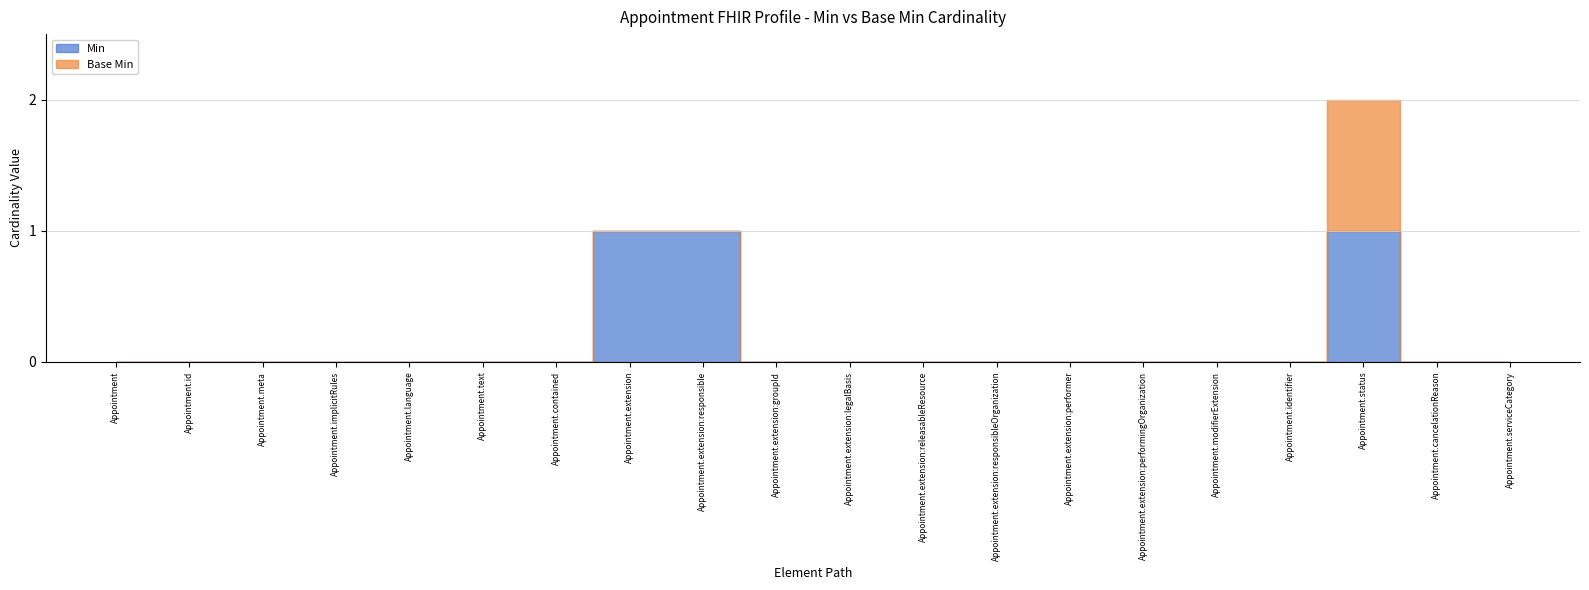

Is the value of Base Min at Appointment.status greater than the value of Min at Appointment.identifier?

Yes